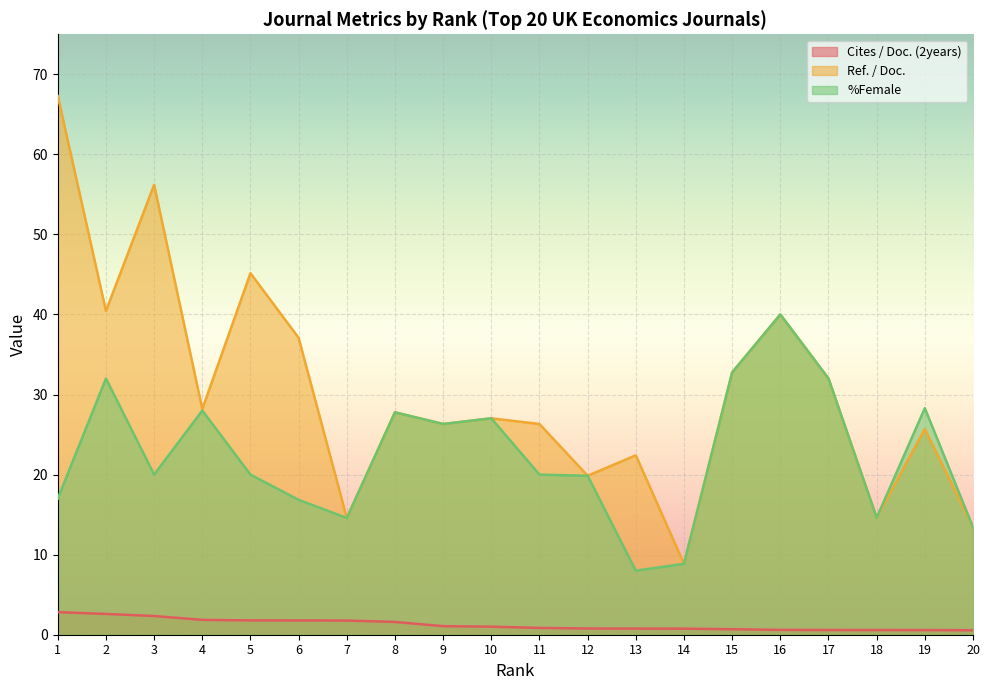

True or false: %Female and Cites / Doc. (2years) cross at least once.

False